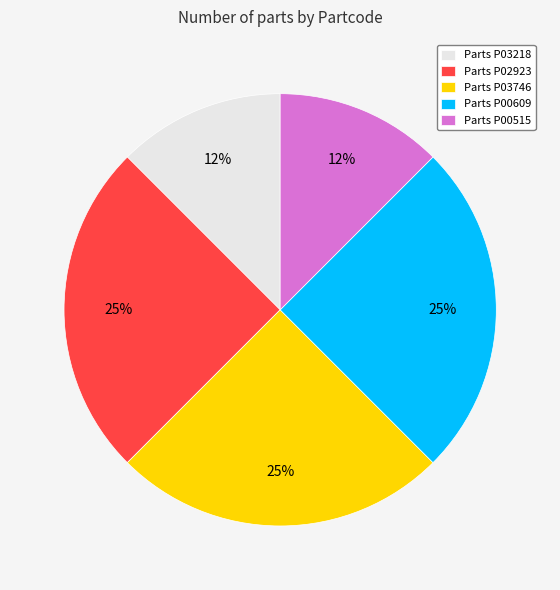

Approximately how many times larger is the value at Parts P03218 compared to Parts P00609?

0.5